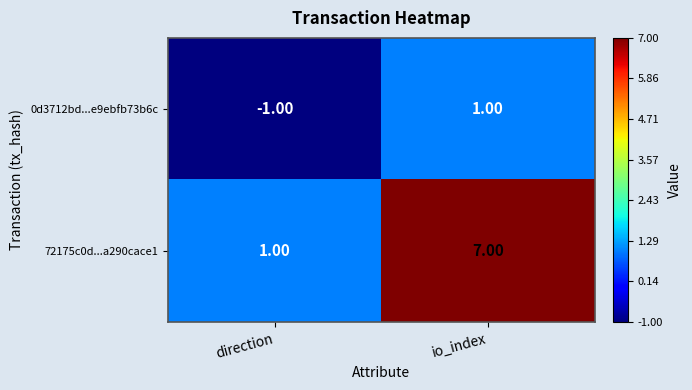

At which category does the chart reach its minimum across all series?

direction